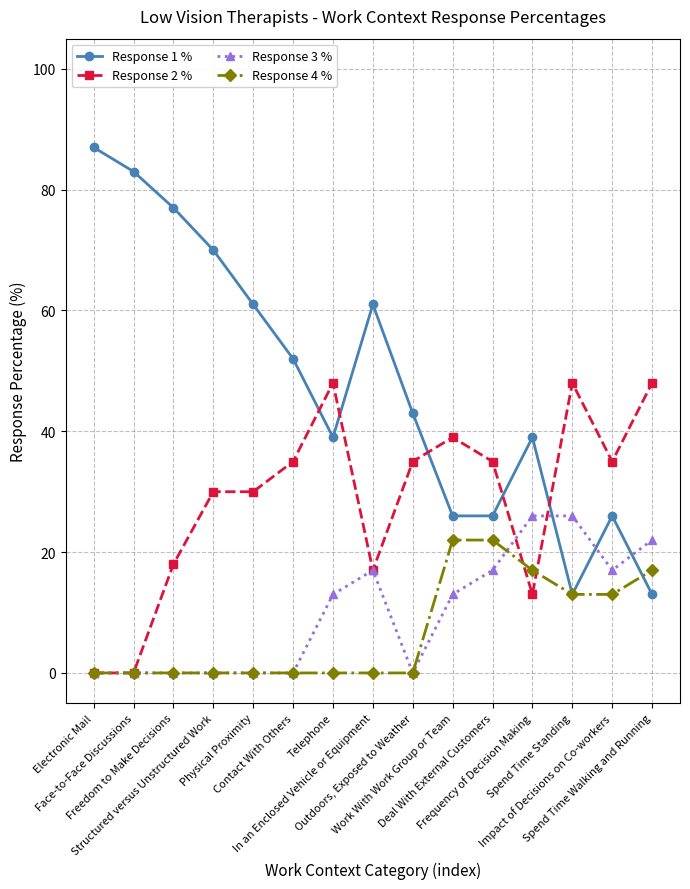

Reading right to left, what are all the values shown in this chart?

Response 1 %: 13	26	13	39	26	26	43	61	39	52	61	70	77	83	87
Response 2 %: 48	35	48	13	35	39	35	17	48	35	30	30	18	0	0
Response 3 %: 22	17	26	26	17	13	0	17	13	0	0	0	0	0	0
Response 4 %: 17	13	13	17	22	22	0	0	0	0	0	0	0	0	0